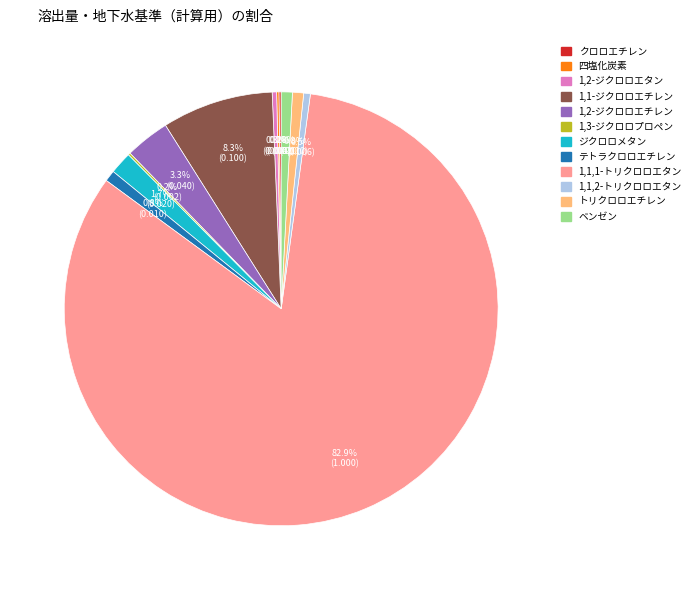

Which category has the biggest portion of the pie?

1,1,1-トリクロロエタン